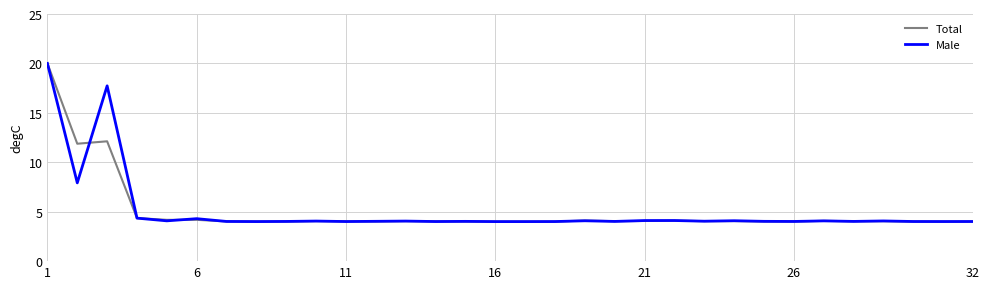

What is the lowest value of the Male series?

4.0